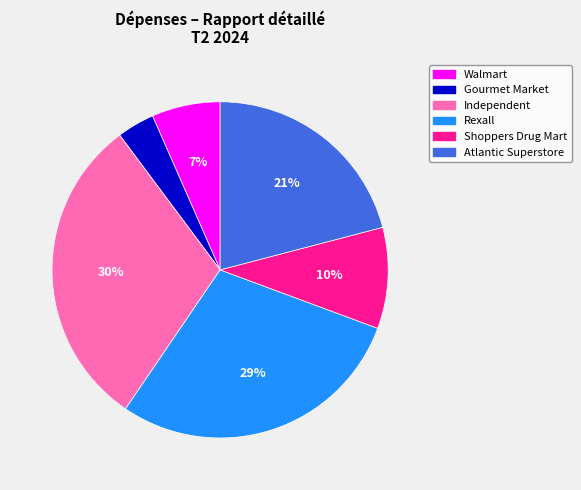

To the nearest percent, what is the average slice percentage?

17%